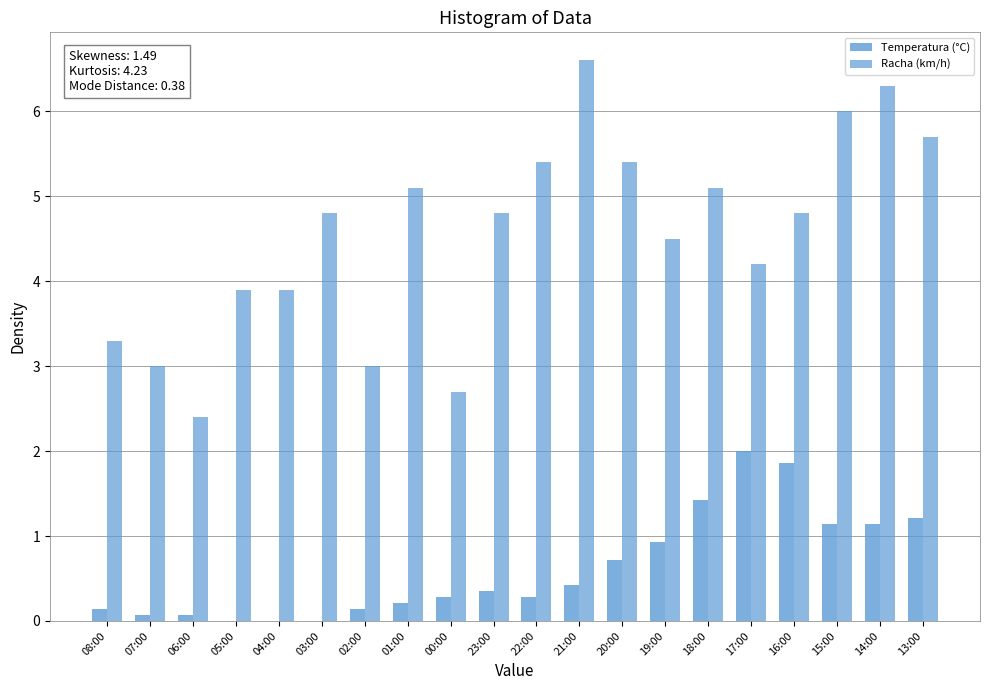

Are the bars grouped side by side (vs. stacked)?

Yes